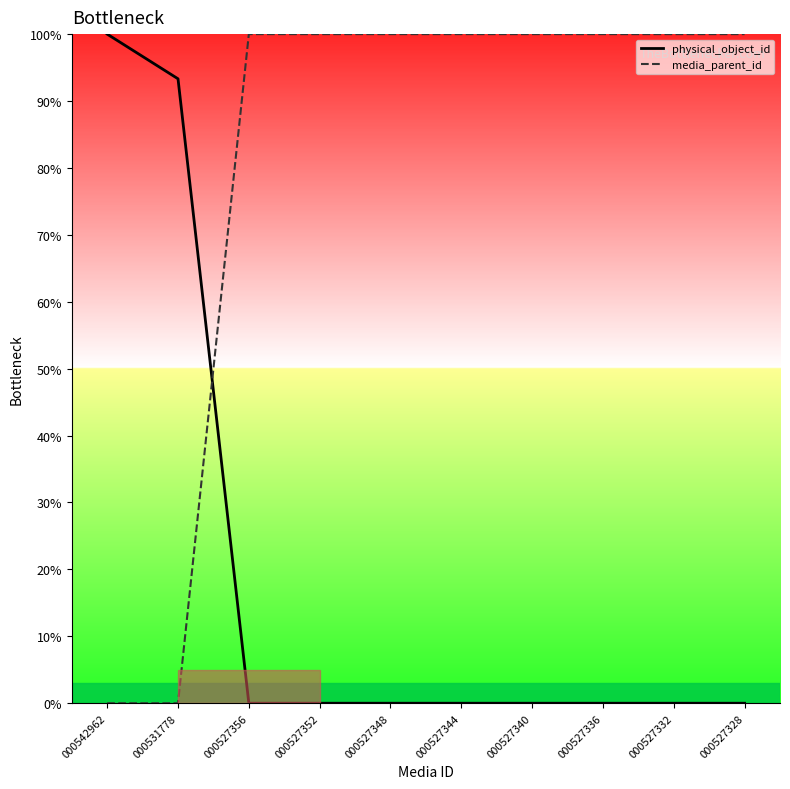

What is the difference between the second highest and minimum values in the media_parent_id series?

100.0